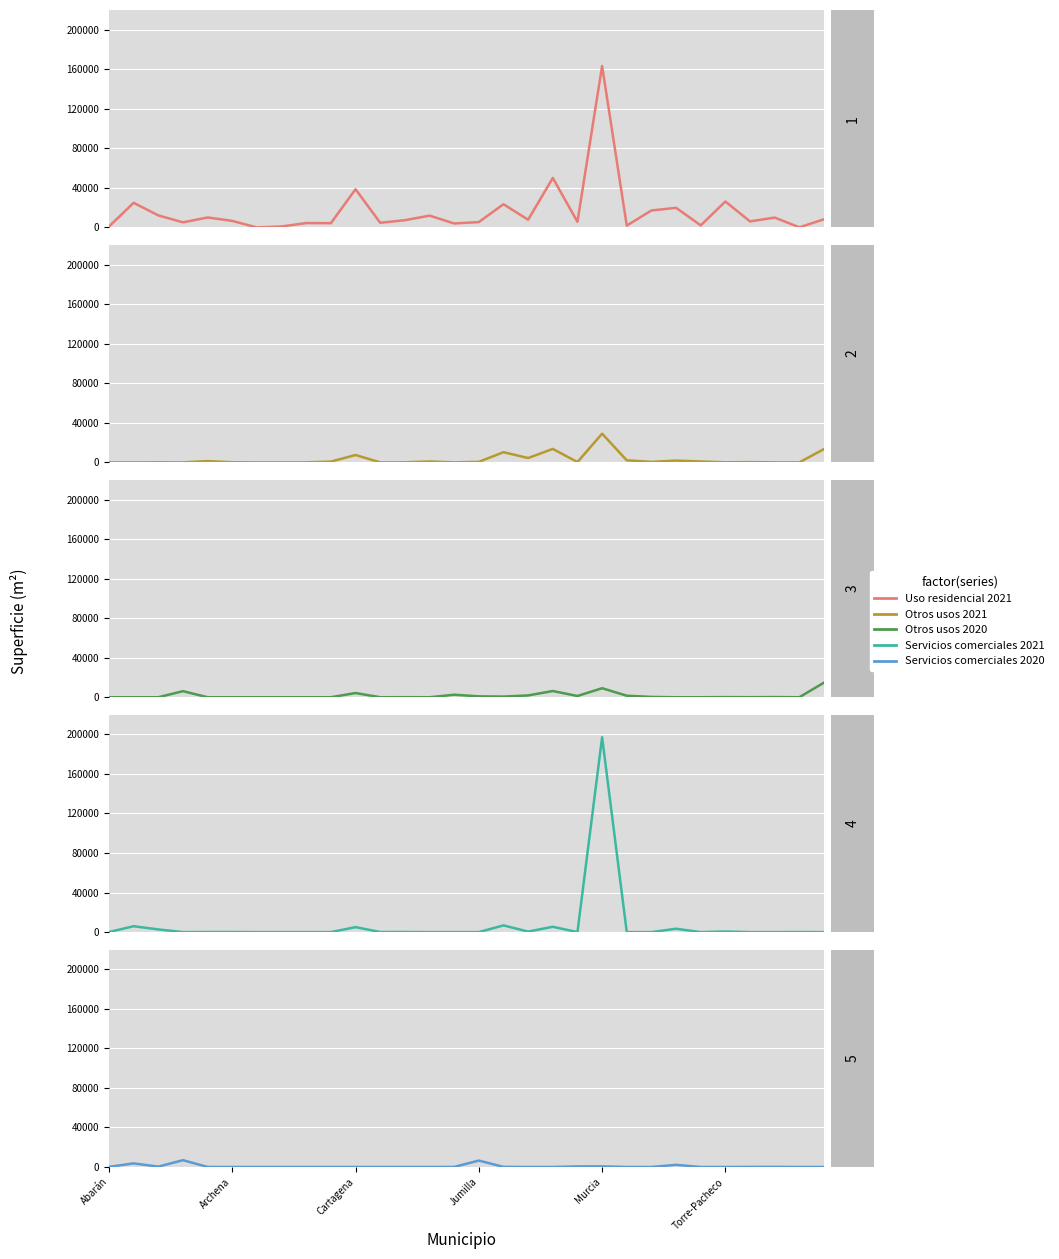

How many values in the Uso residencial 2021 series exceed 7364?

14